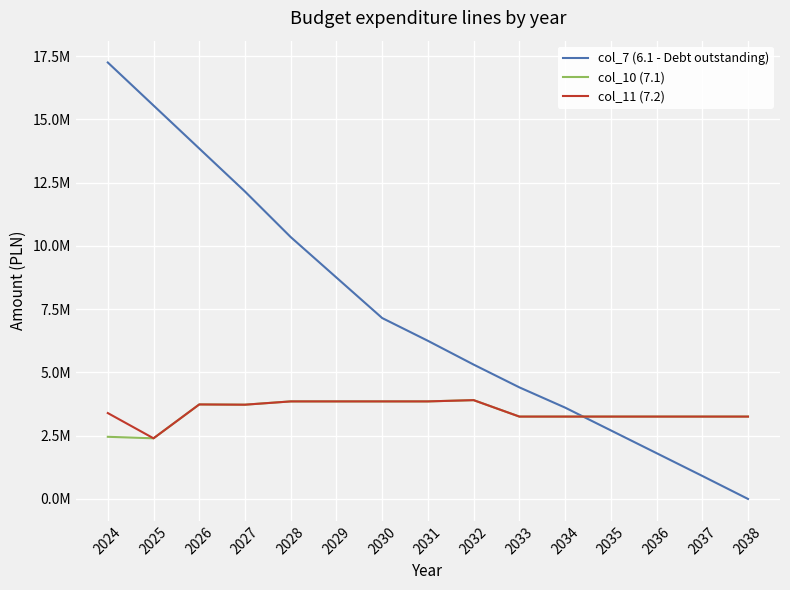

What is the value of the col_10 (7.1) point at the 1st from the left?

2455969.7